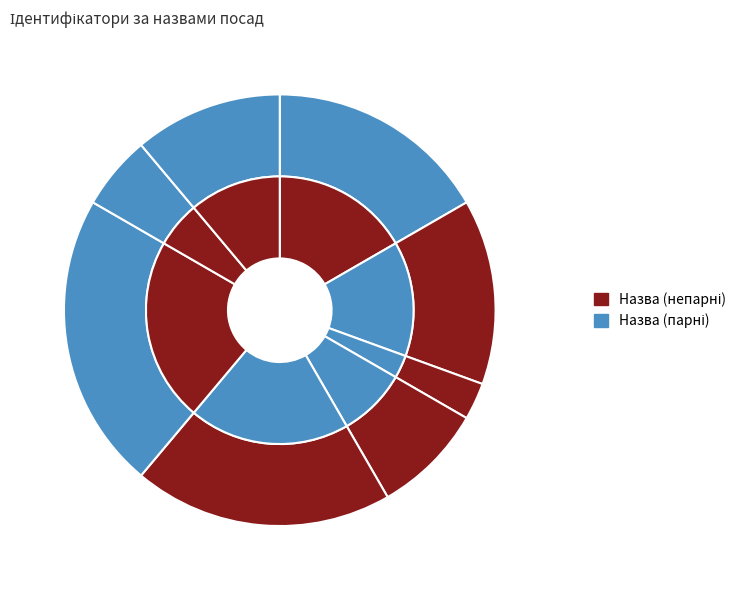

What percentage is the Начальник slice, to the nearest percent?

6%